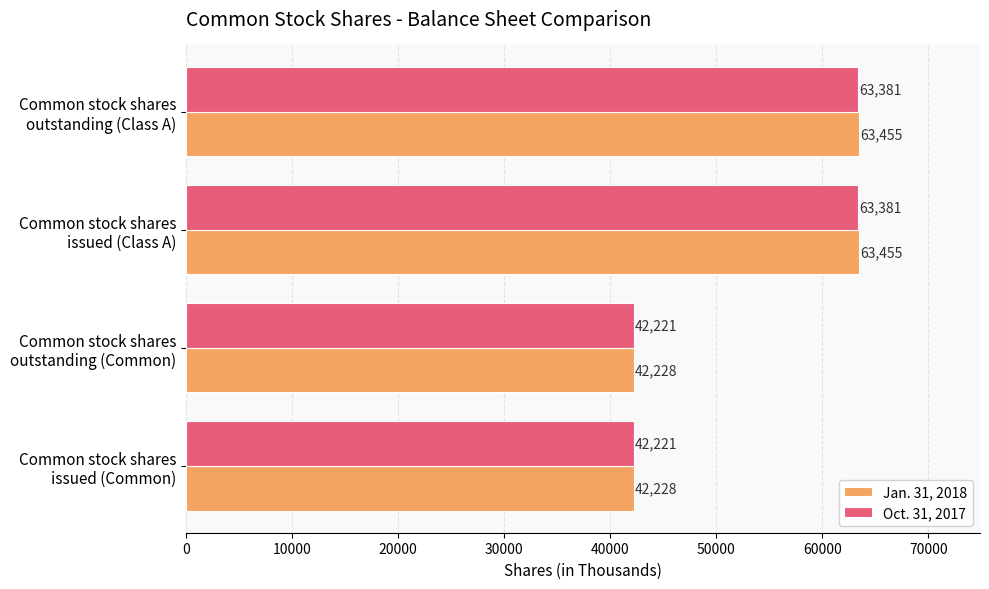

What is the difference between the maximum and minimum values in the Oct. 31, 2017 series?

21160